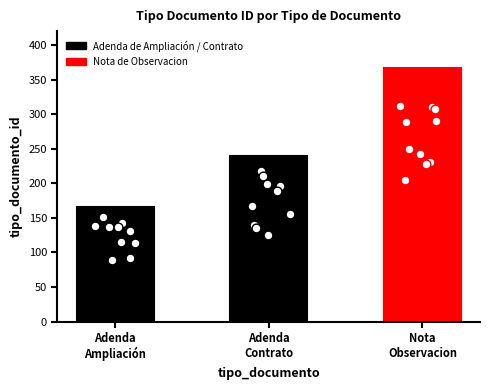

What is the change in value from Adenda de Ampliación to Adenda de Contrato?

+74